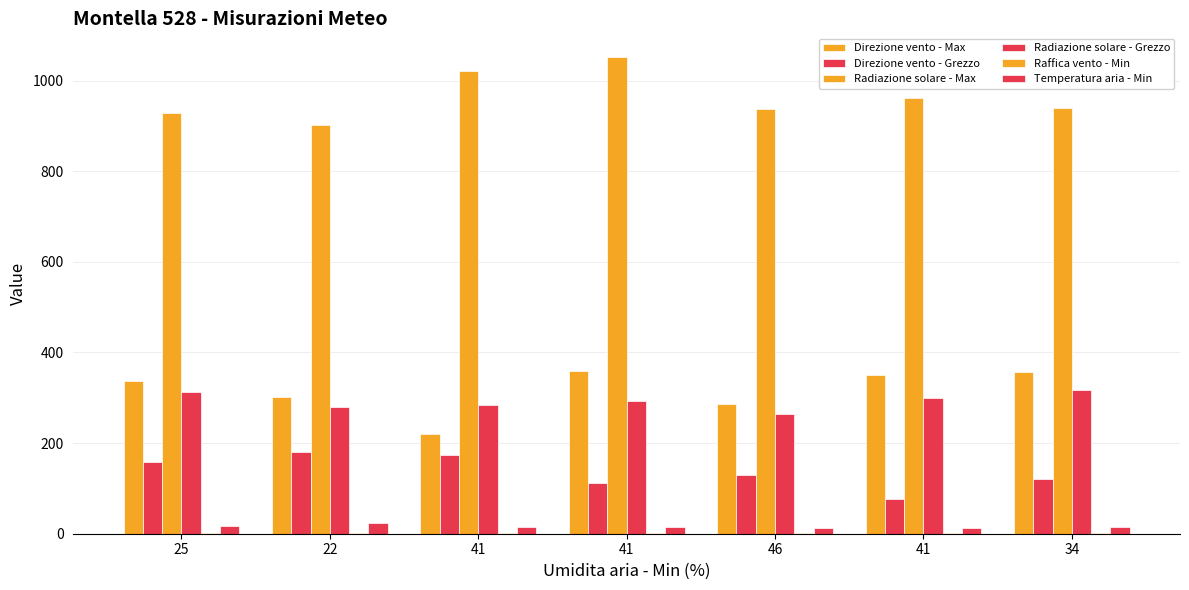

Count the number of categories in the chart.

7